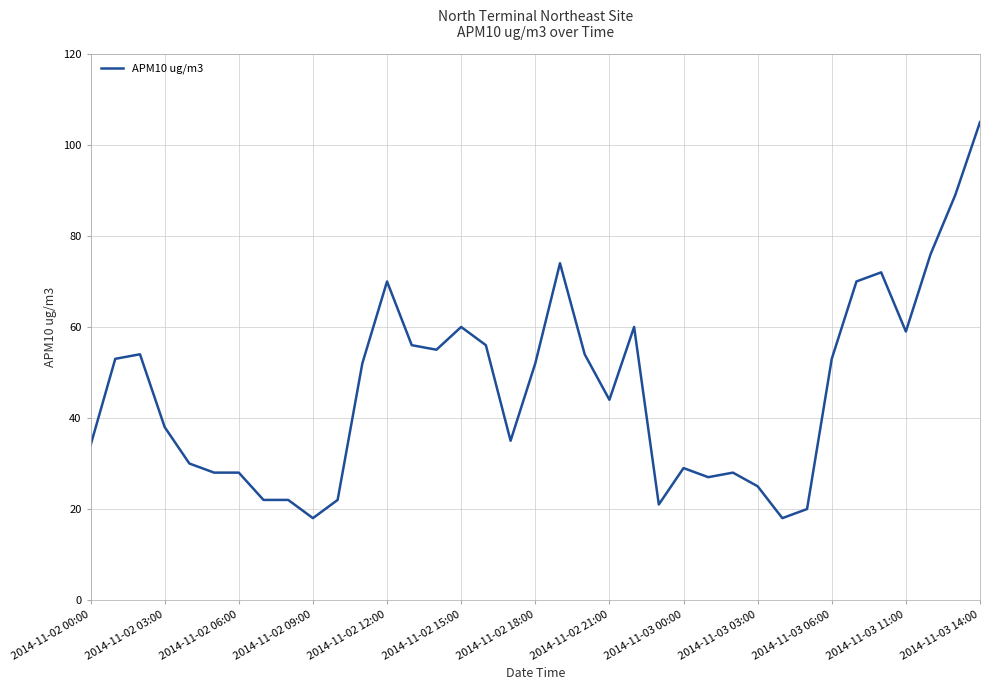

Reading right to left, transcribe all the data shown in this chart.

105	89	76	59	72	70	53	20	18	25	28	27	29	21	60	44	54	74	52	35	56	60	55	56	70	52	22	18	22	22	28	28	30	38	54	53	34